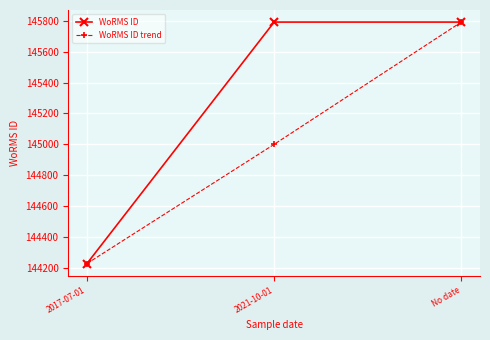

What is the sum of the WoRMS ID trend values at No date and 2017-07-01?

290020